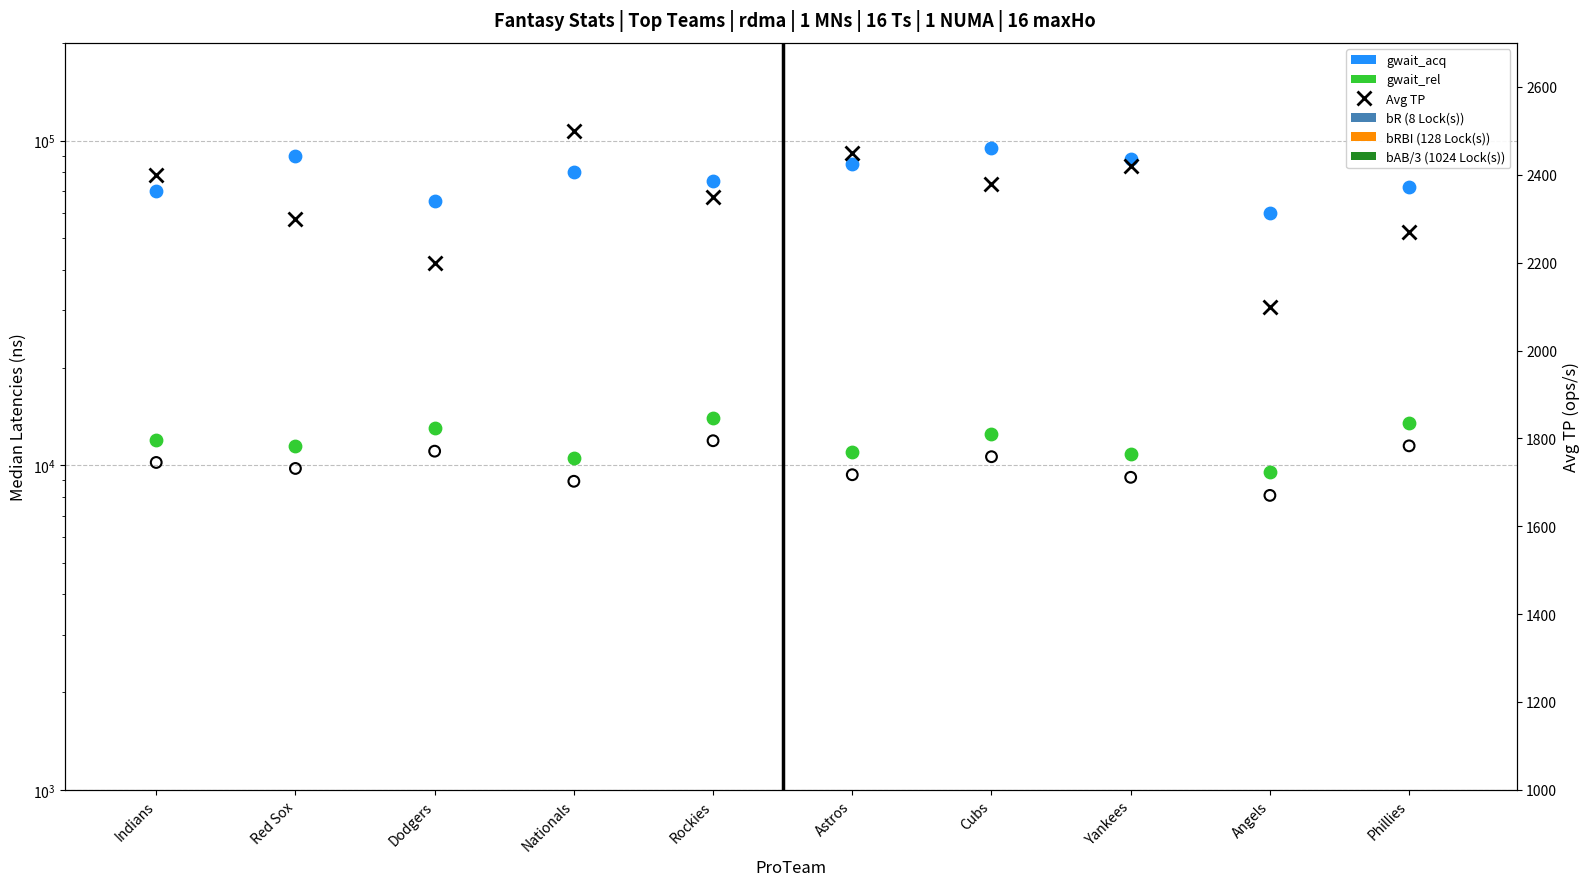

Is the value of bRBI (128 Lock(s)) at Indians greater than the value of gwait_acq at Dodgers?

No